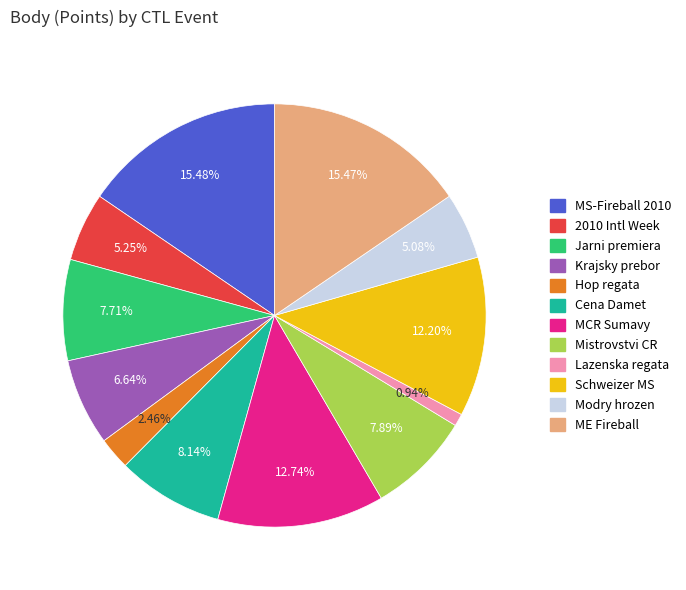

Is there any slice that represents more than half of the pie?

No